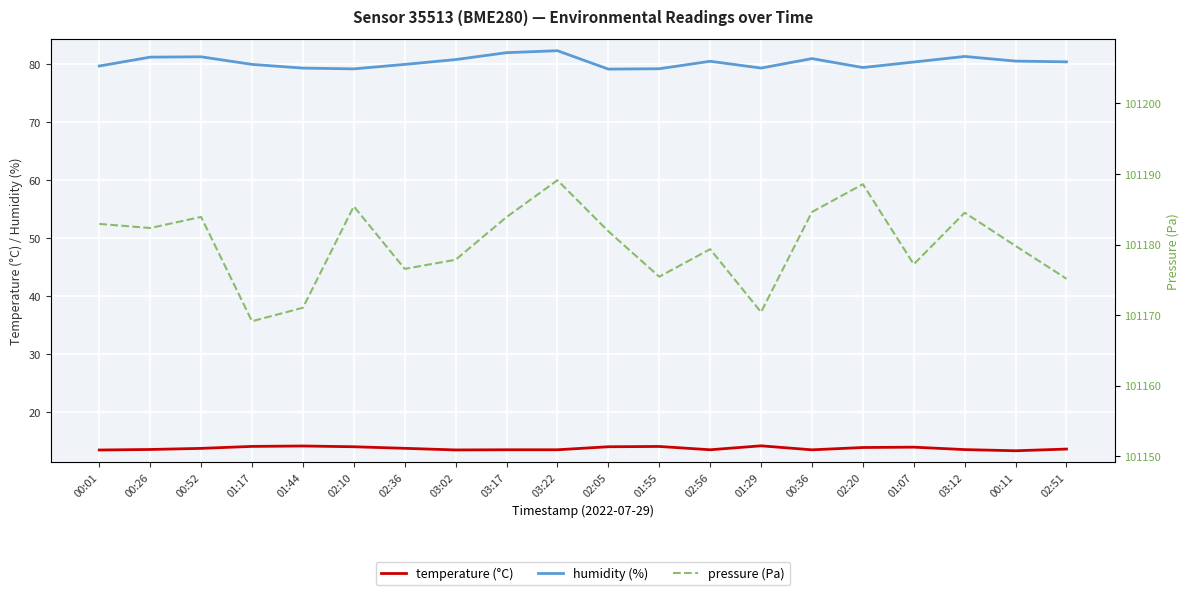

How many data points does each series have?

20